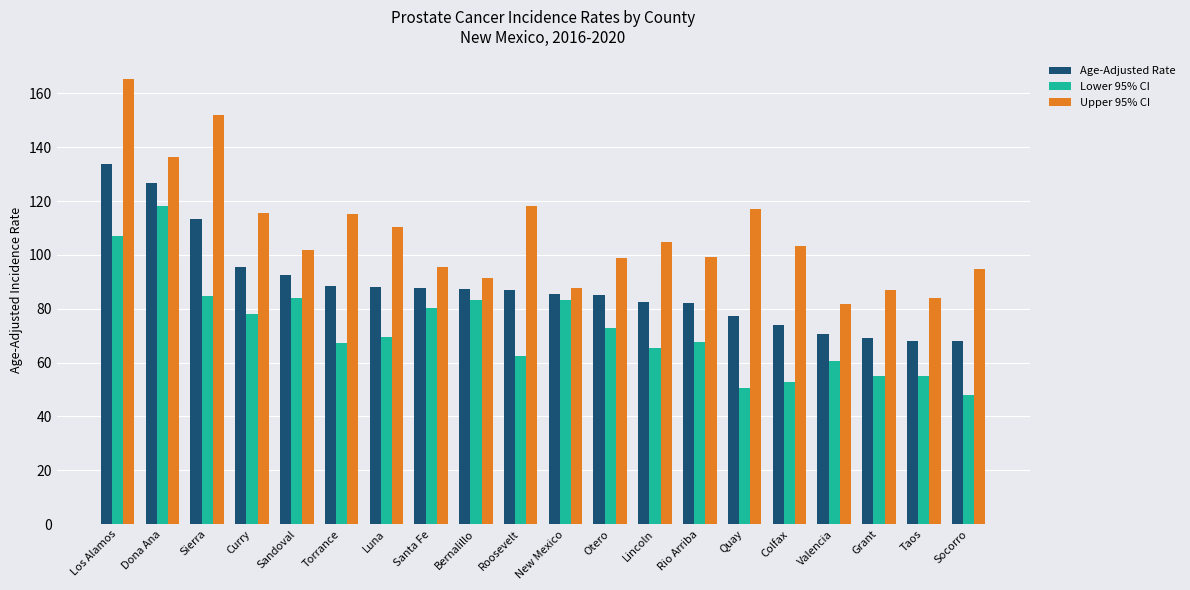

What is the label of the 19th bar from the right?

Dona Ana